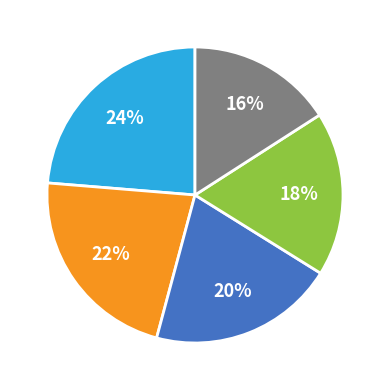

Is there any slice that represents more than half of the pie?

No